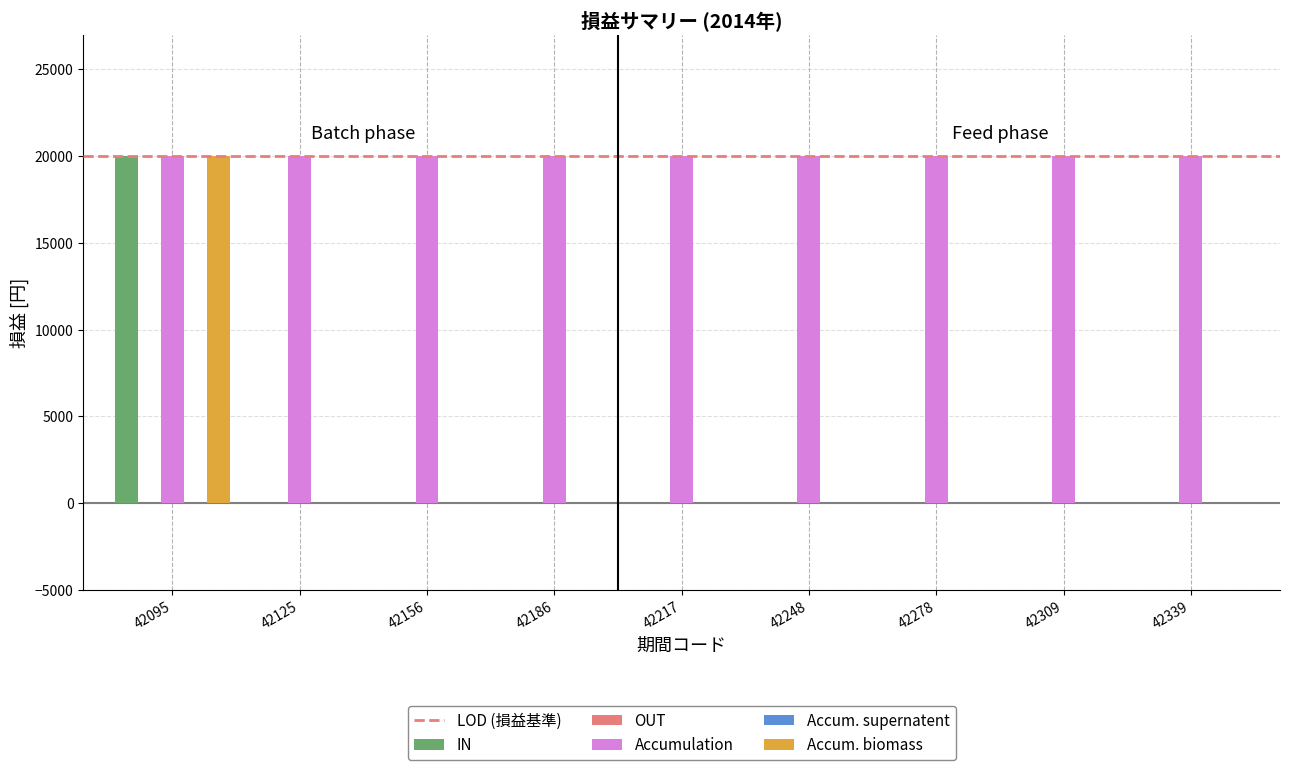

Does the chart contain stacked bars?

No